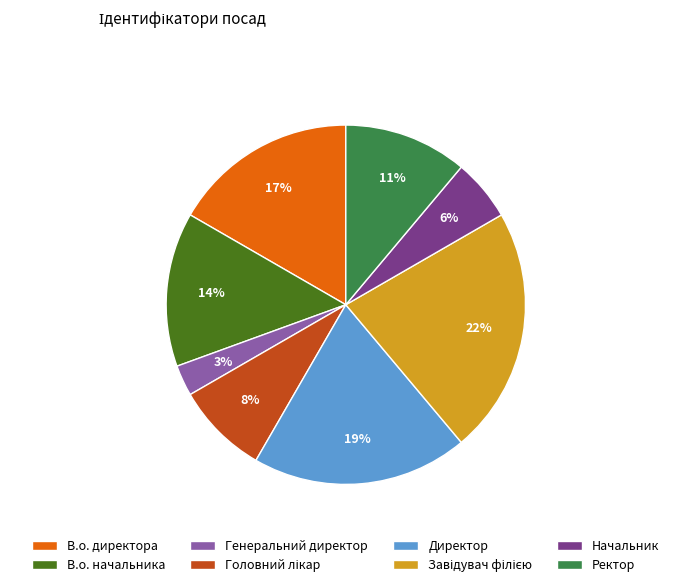

Is there any slice that represents more than half of the pie?

No